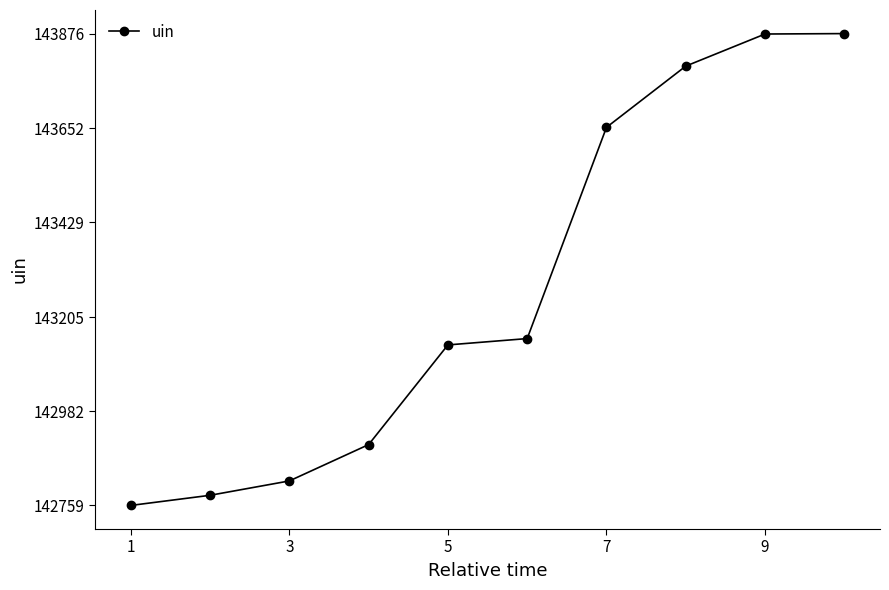

How many lines are shown in the chart?

1